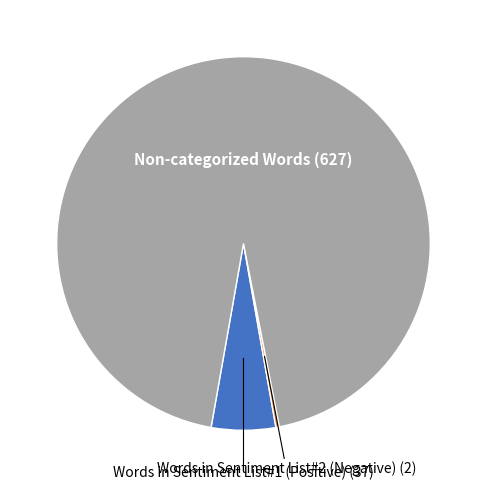

Is there any slice that represents more than half of the pie?

Yes